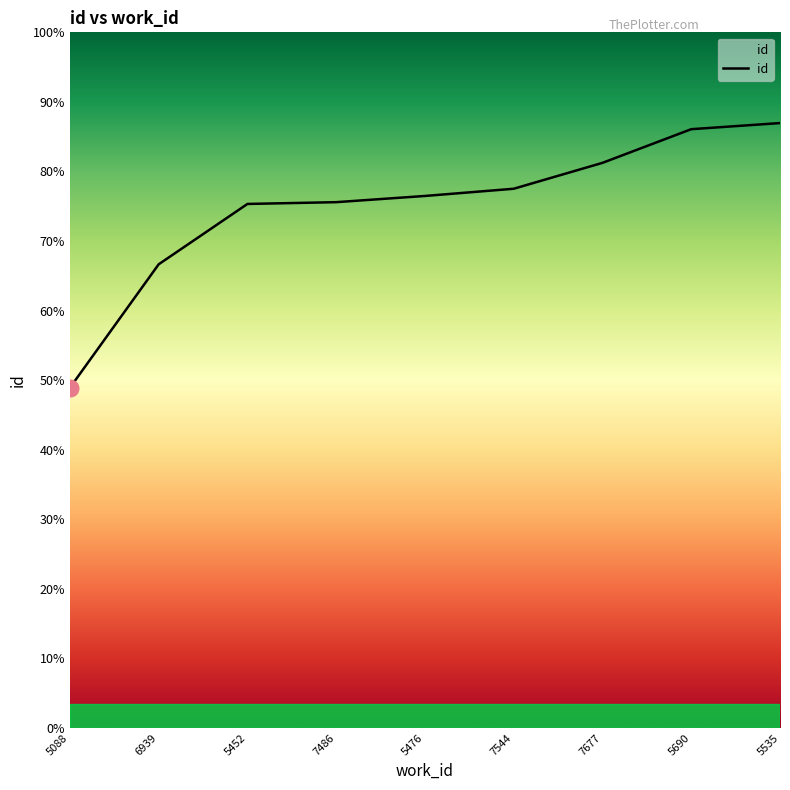

The value at 5535 is 11419. True or false?

False